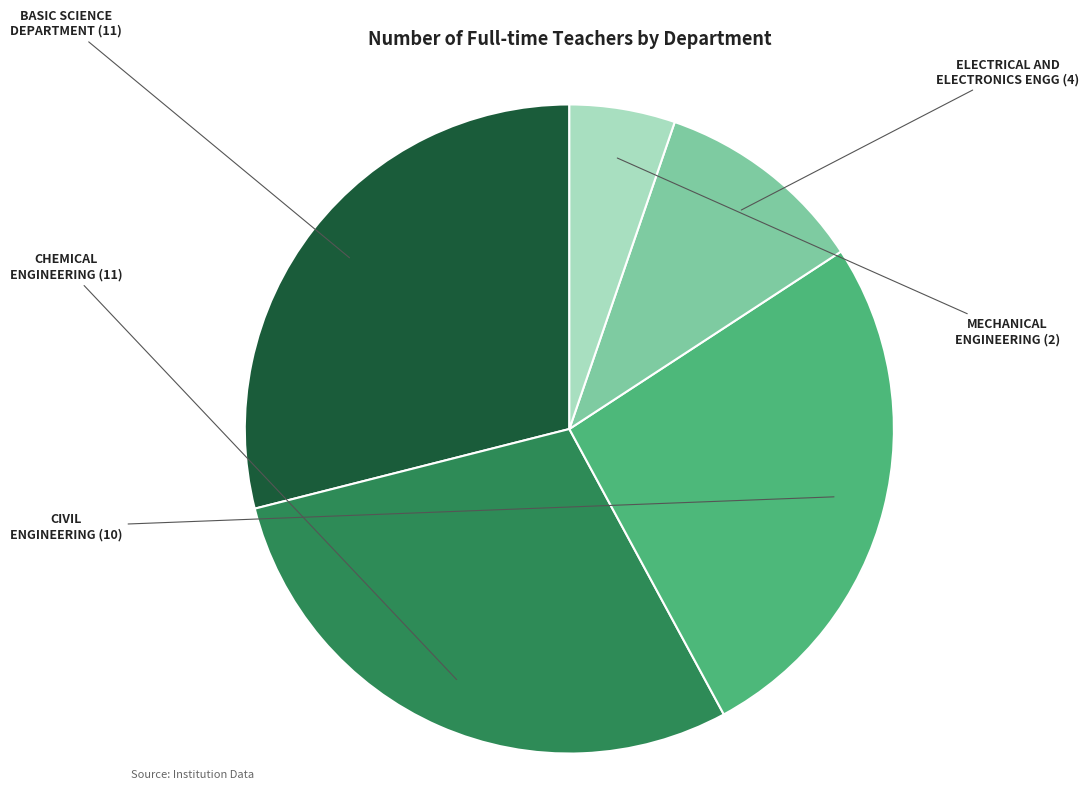

Does any single category account for the majority?

No